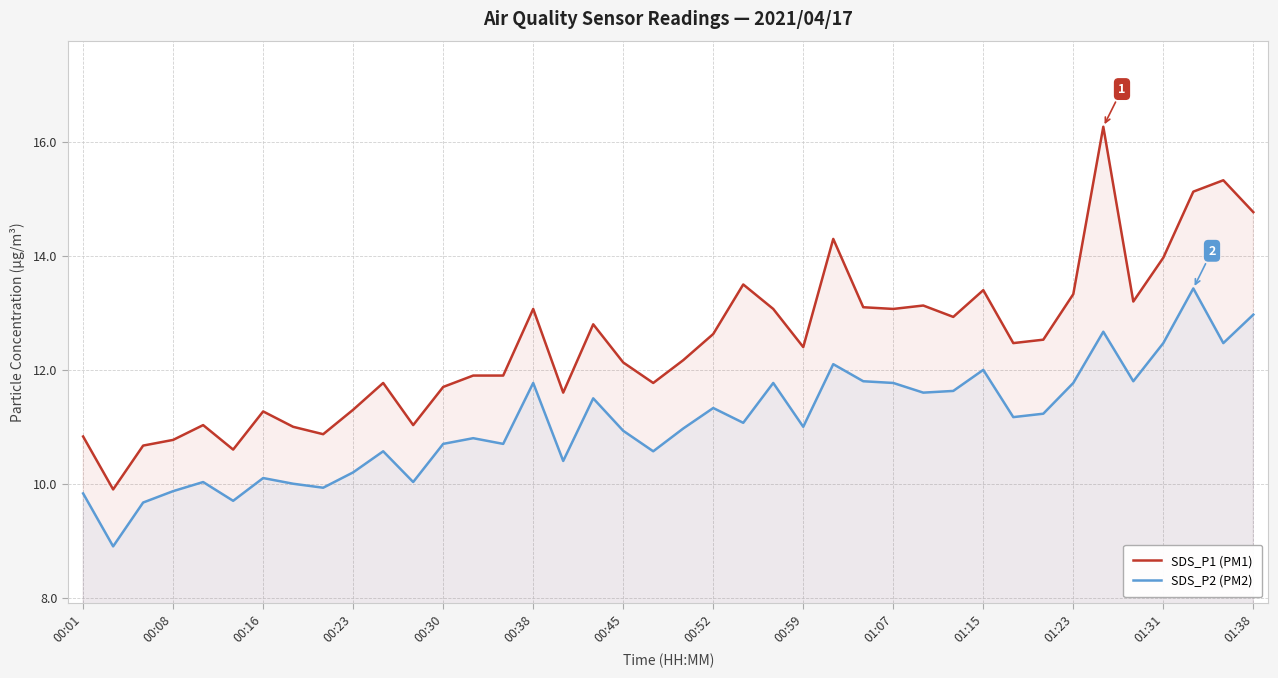

List the series in order of their peak value, lowest first.

SDS_P2 (PM2), SDS_P1 (PM1)